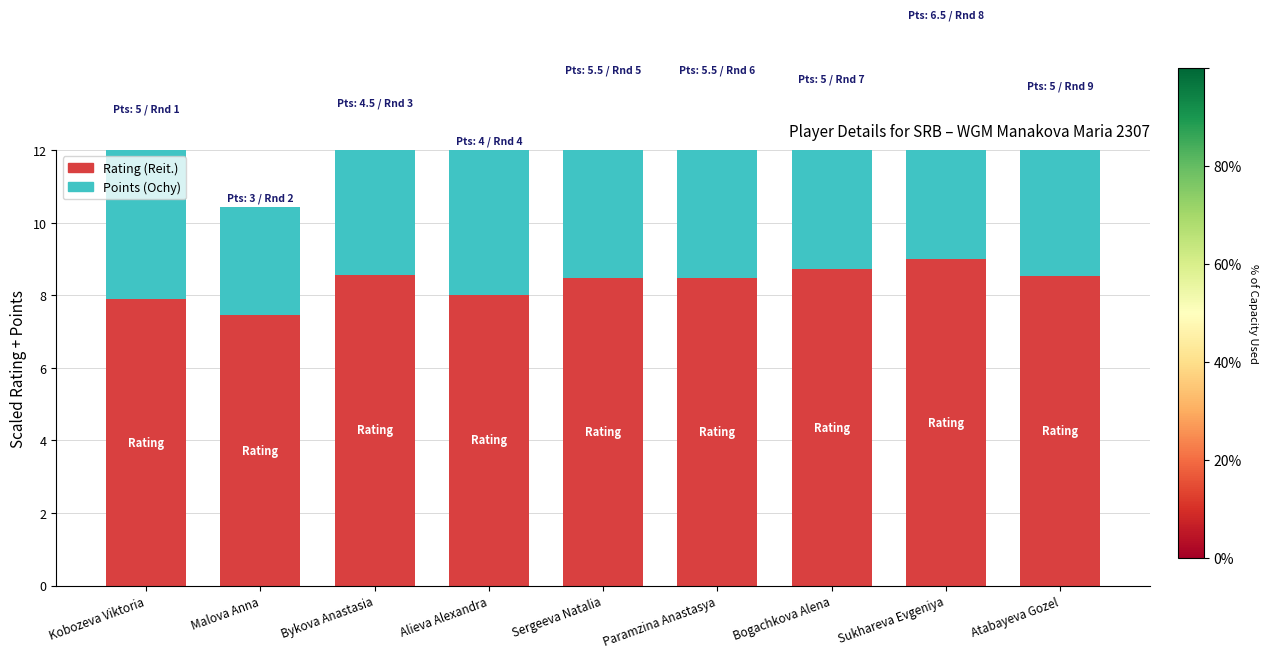

What is the label of the 8th bar from the right?

Malova Anna